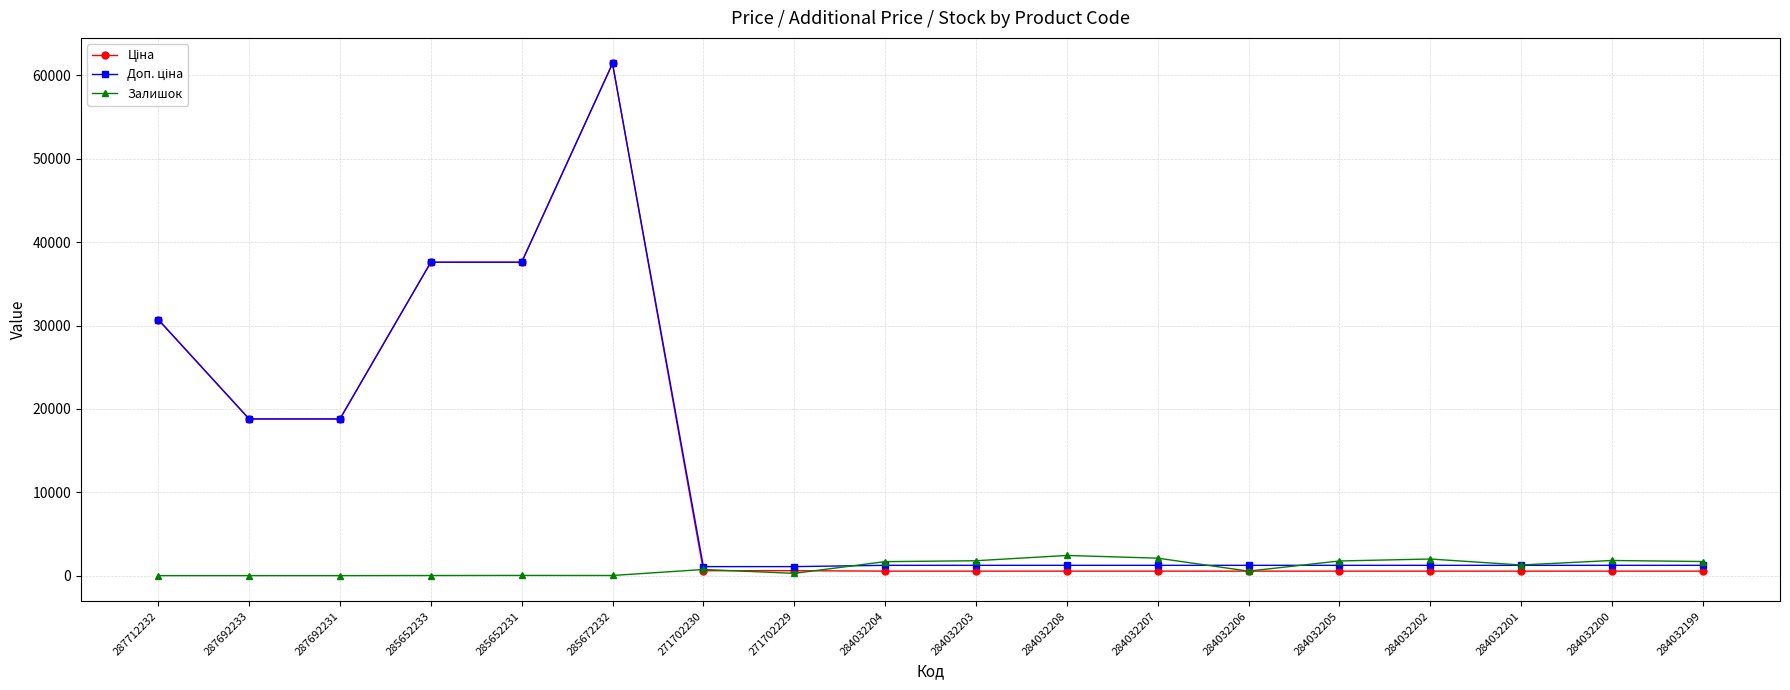

At which category is the sum across all series the highest?

285672232